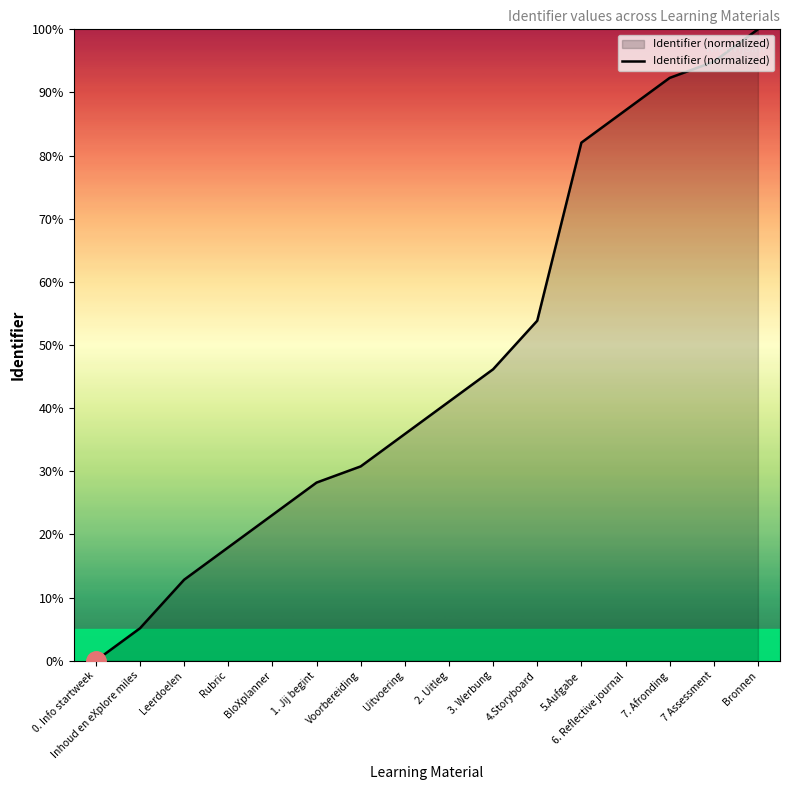

Read the value at Bronnen.

100.0